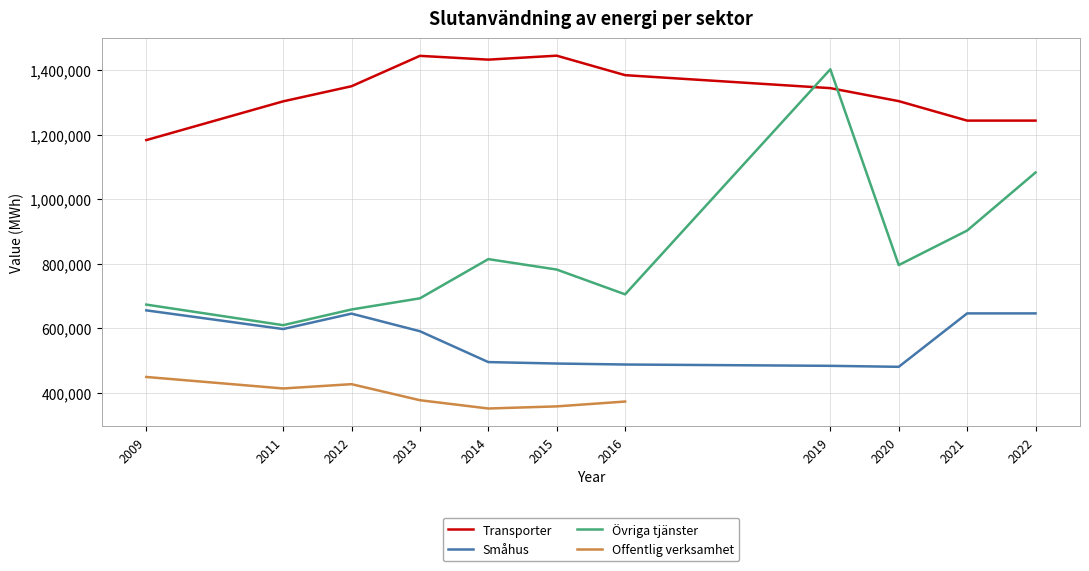

True or false: Transporter and Övriga tjänster cross at least once.

True